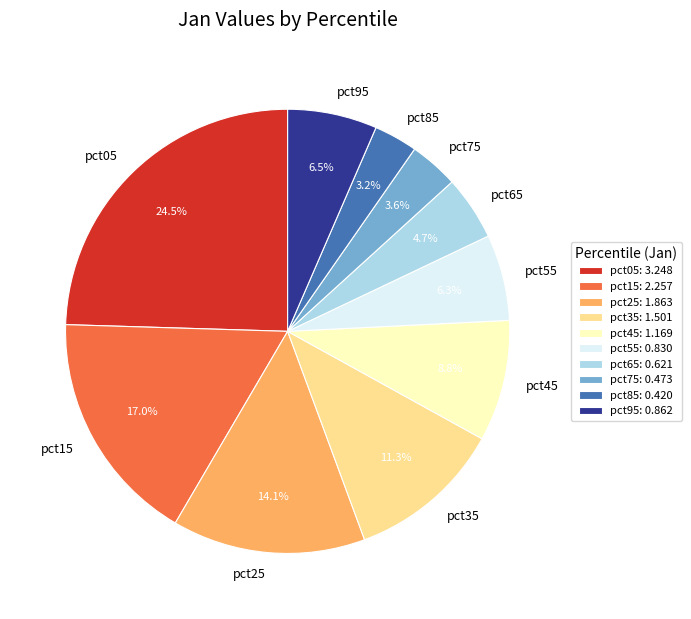

How many slices are in this pie chart?

10